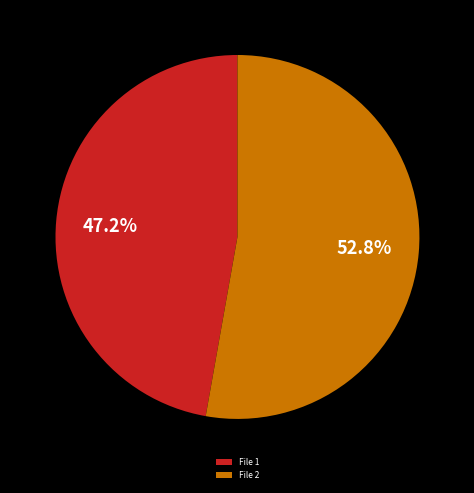

Which category has the smallest portion of the pie?

File 1